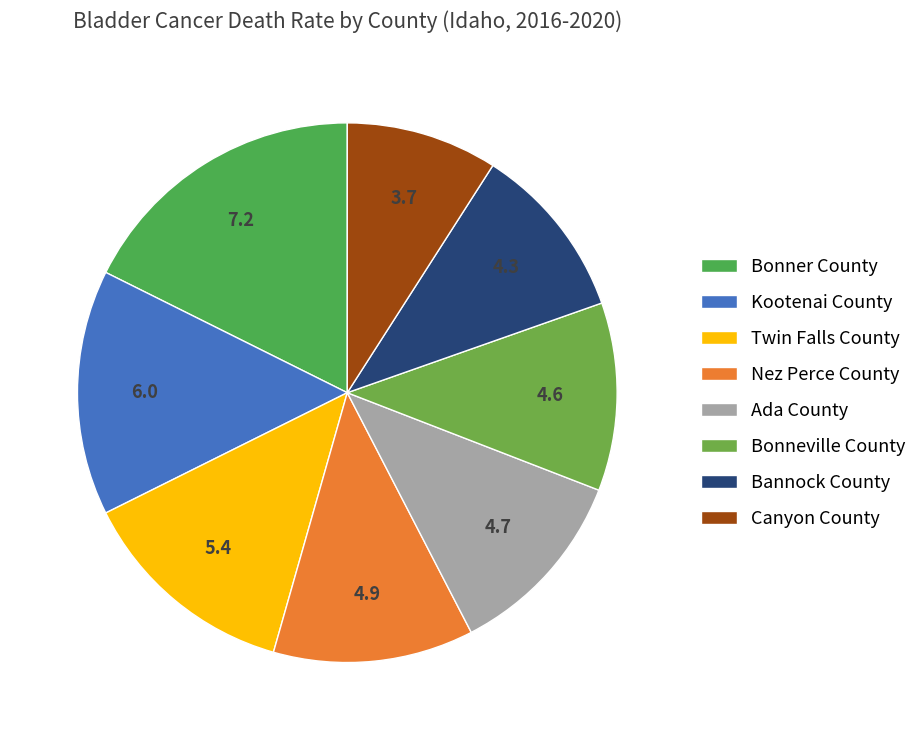

How many slices are in this pie chart?

8